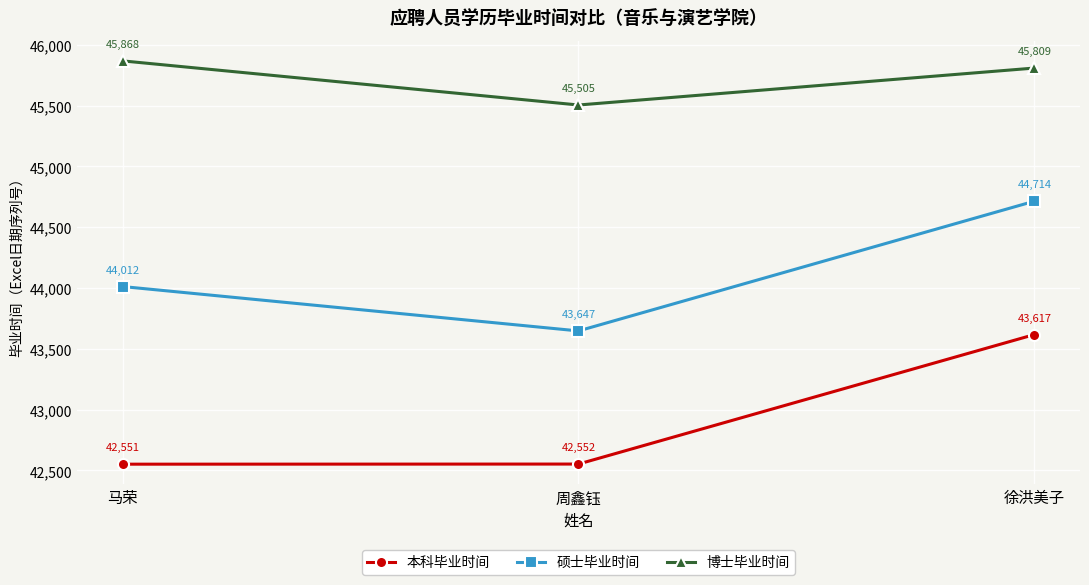

Which series has the largest range (max minus min)?

硕士毕业时间